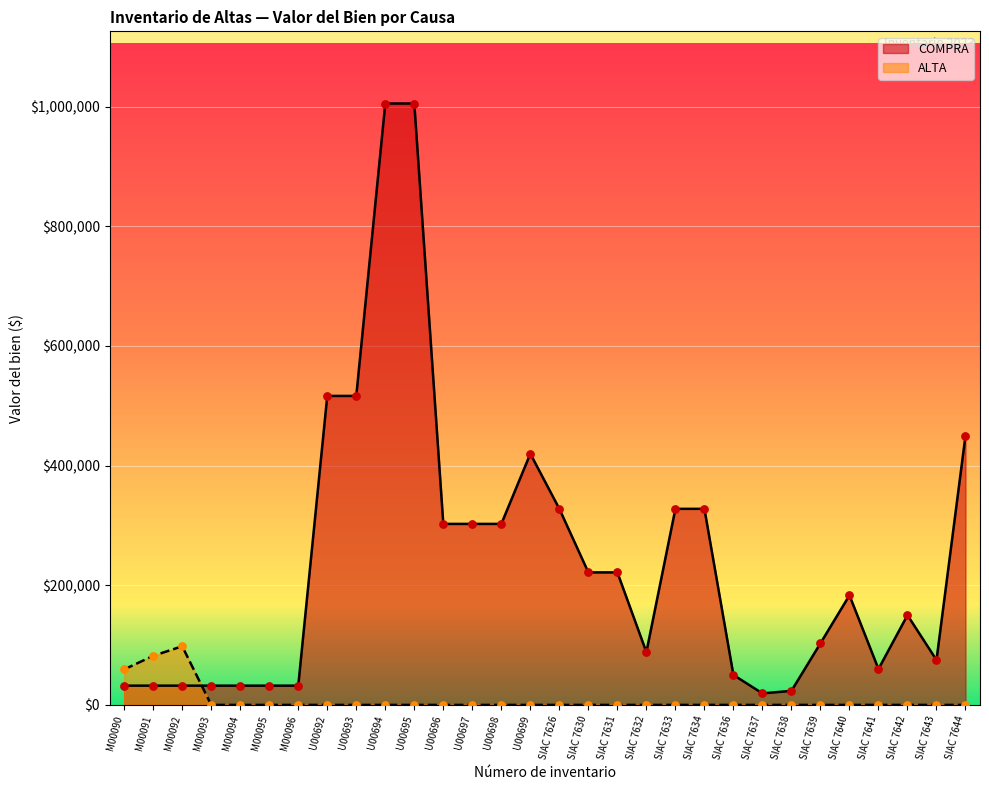

At which category is the sum across all series the highest?

U00694